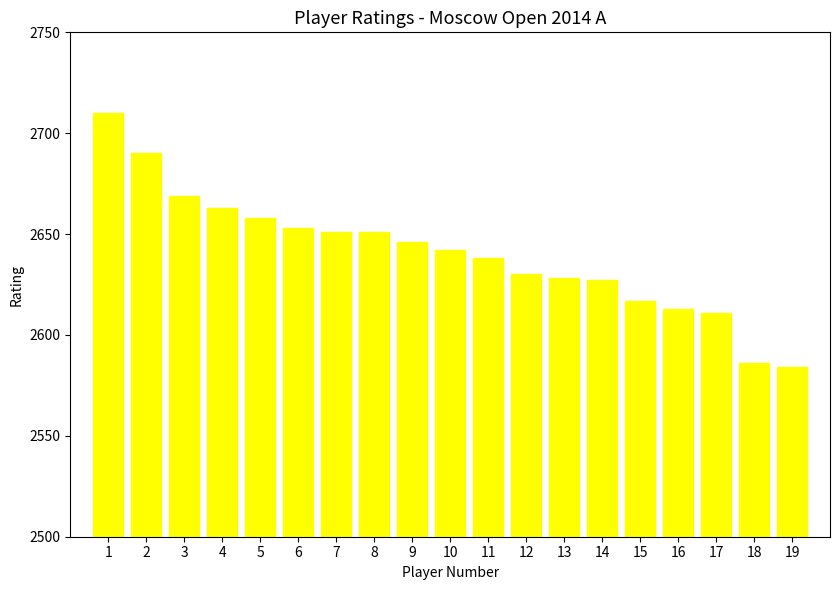

The chart shows a value of 2658 at 5. True or false?

True